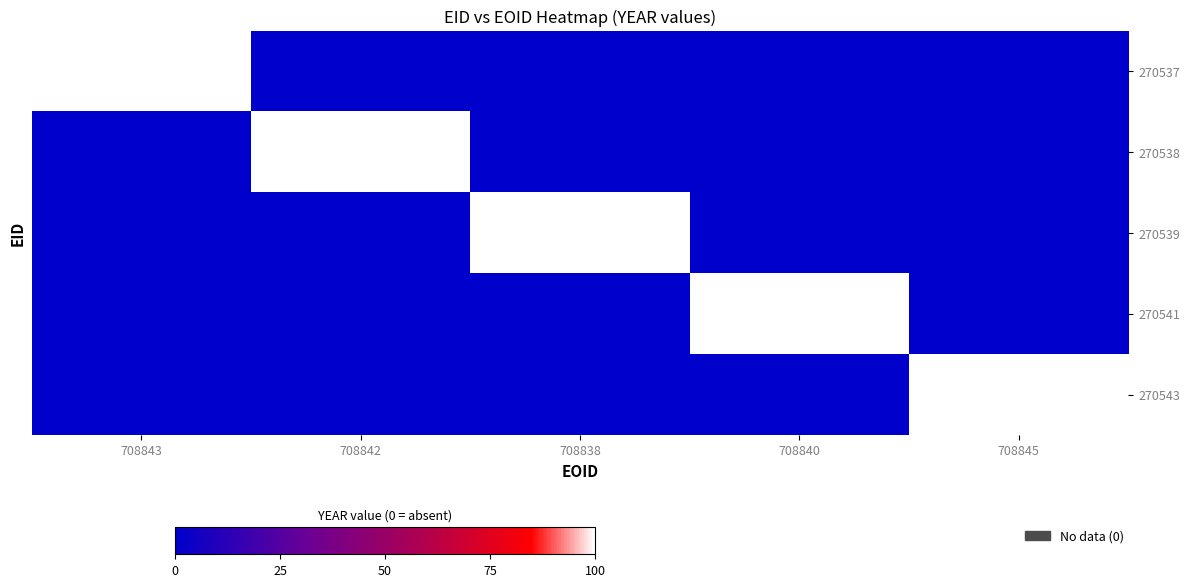

What is the difference between the highest and lowest values at 708843?

100